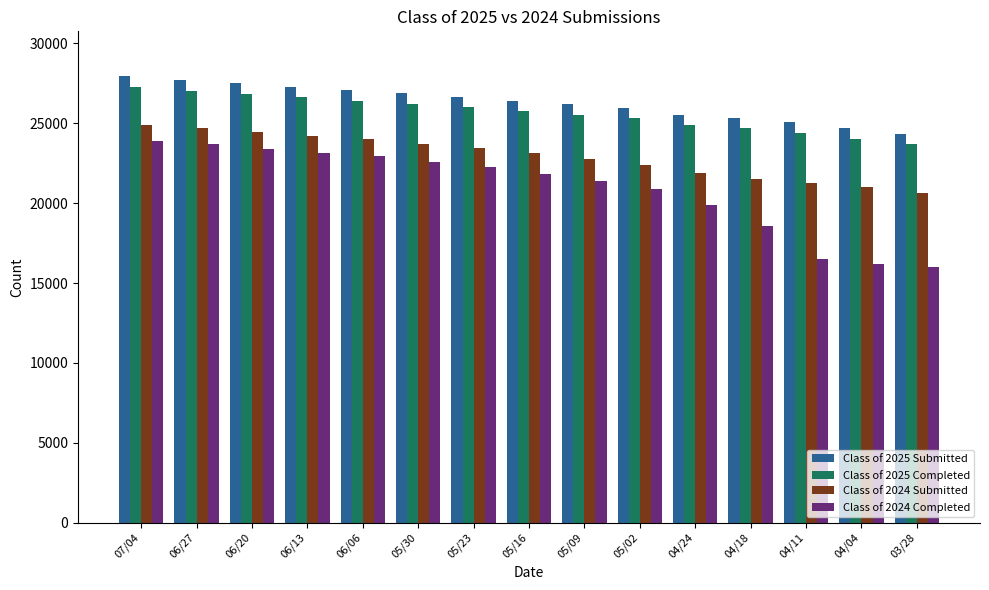

How many bars are there in total?

60